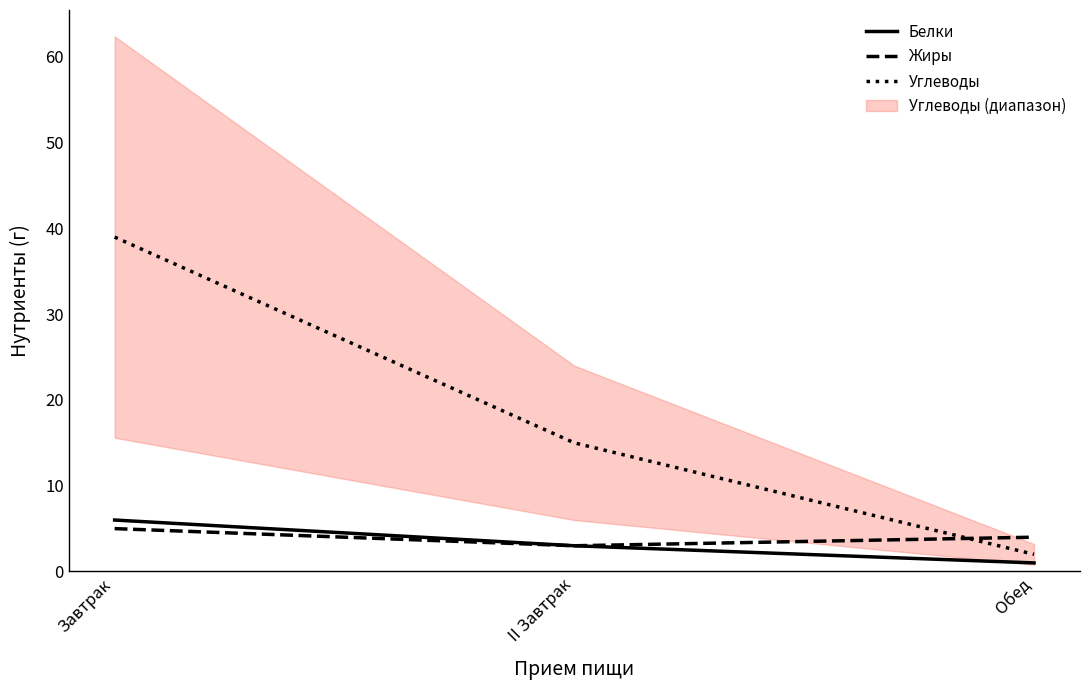

Reading left to right, list all the values displayed in this chart.

Белки: Завтрак=6	II Завтрак=3	Обед=1
Жиры: Завтрак=5	II Завтрак=3	Обед=4
Углеводы: Завтрак=39	II Завтрак=15	Обед=2